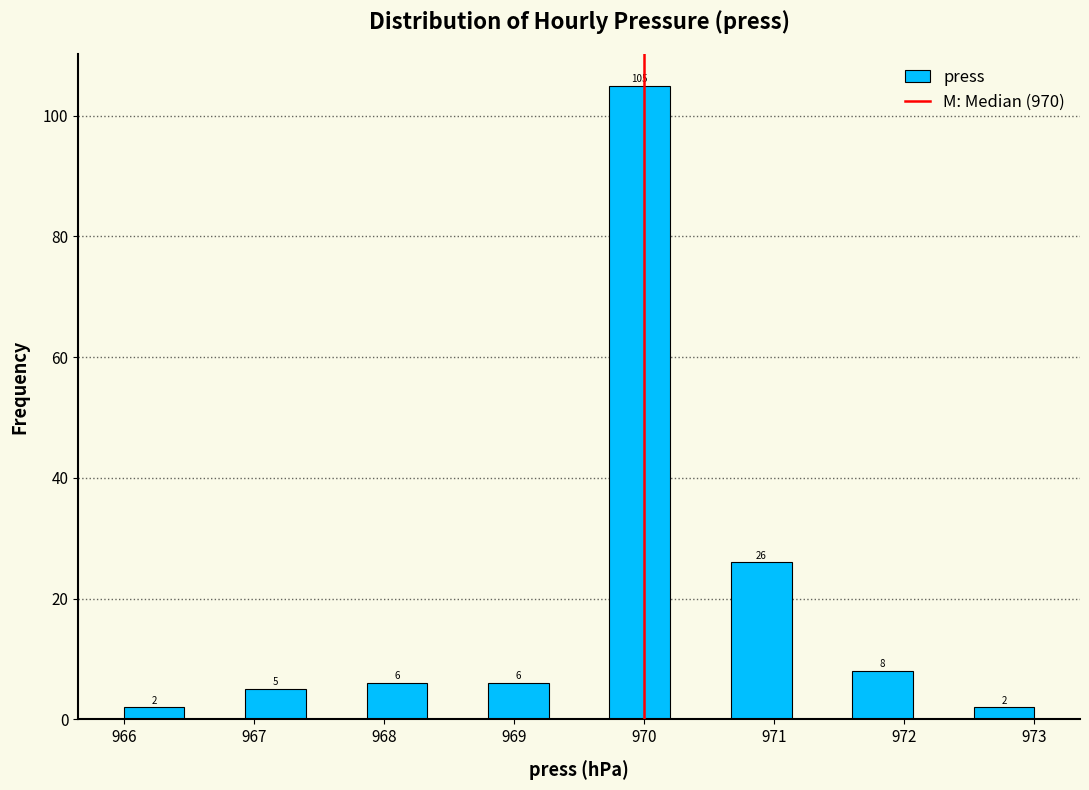

Which range on the x-axis has the tallest bar?

969.7 to 970.2